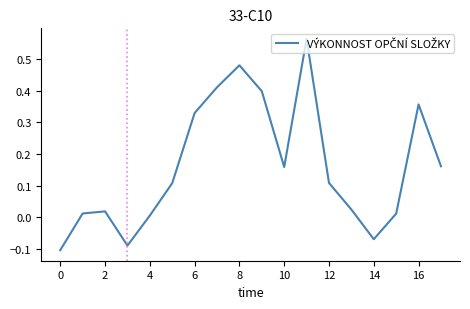

What is the difference between the maximum and minimum values?

0.7